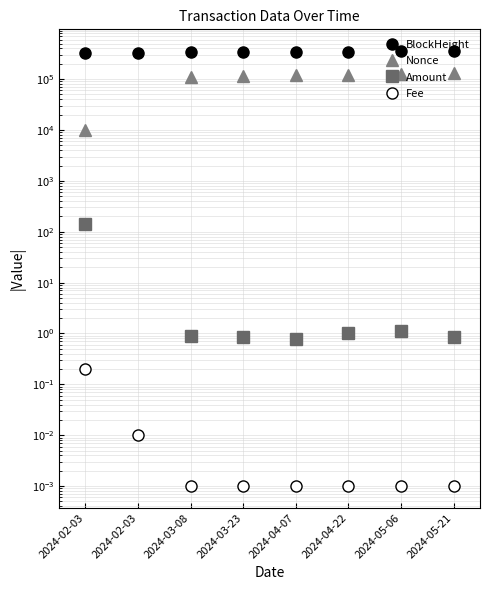

True or false: Fee and Amount intersect in this chart.

False